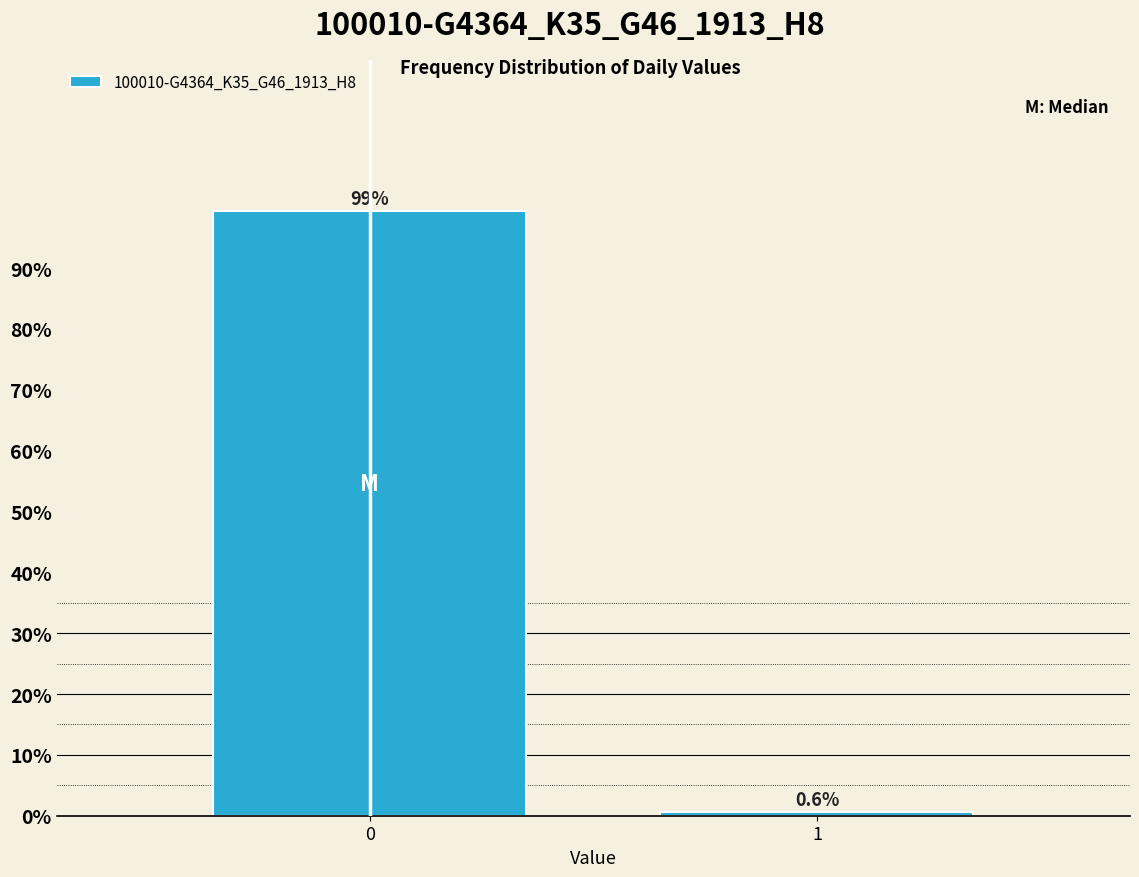

Reading left to right, extract all data points from this chart.

0=99.4	1=0.6